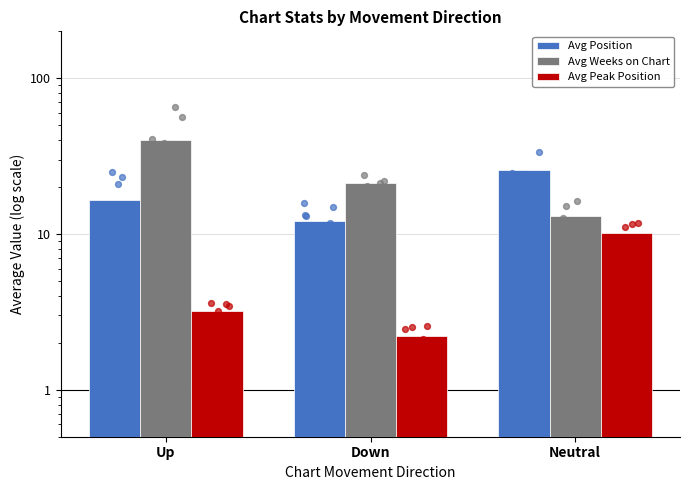

At how many categories does at least one series exceed 38?

1